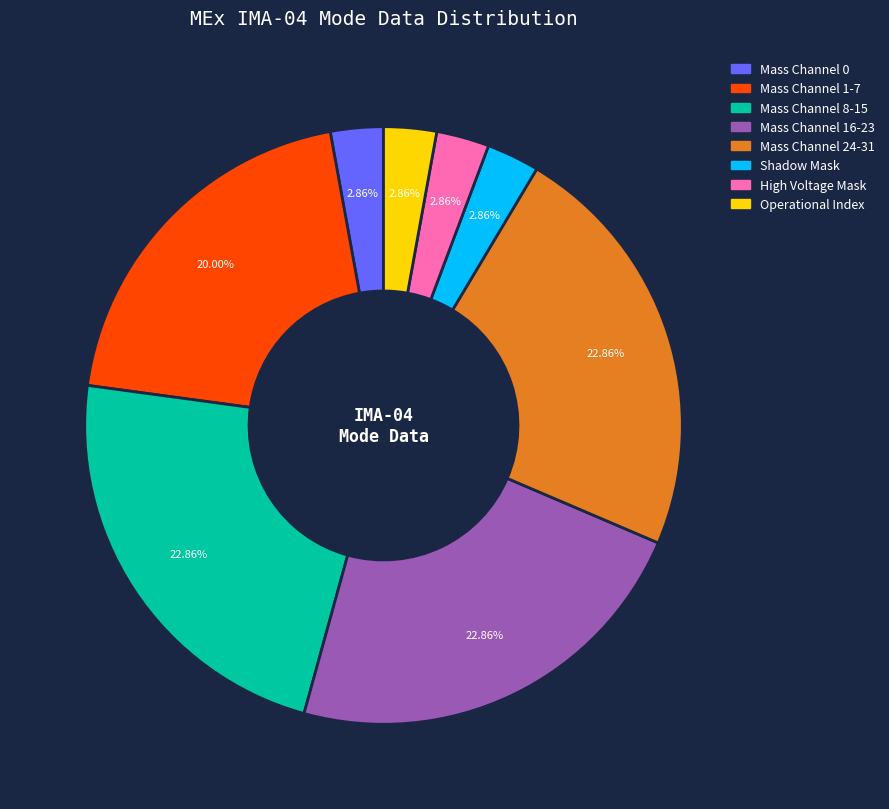

Do Mass Channel 0 and Mass Channel 8-15 together represent more than half of the pie?

No